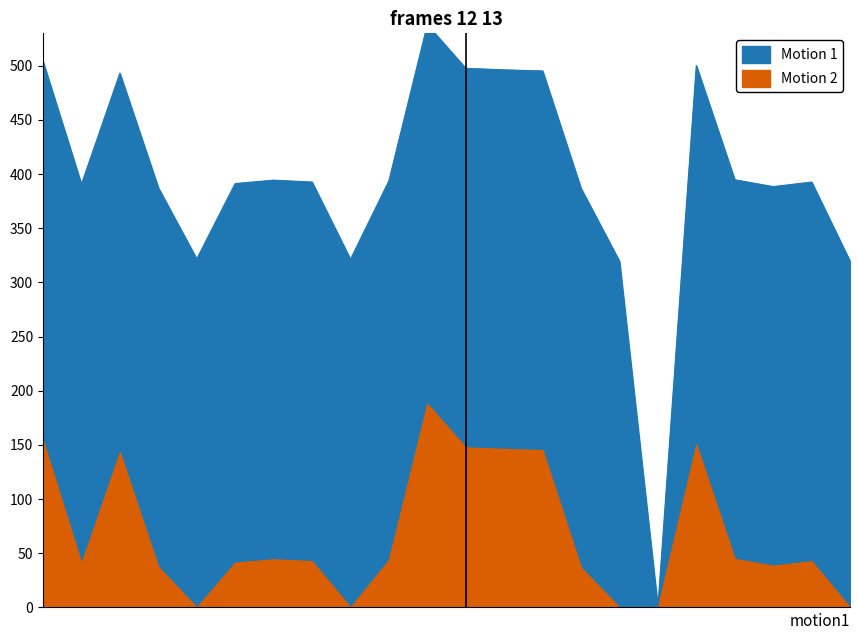

True or false: there are more than 1 points higher than both neighbors.

True